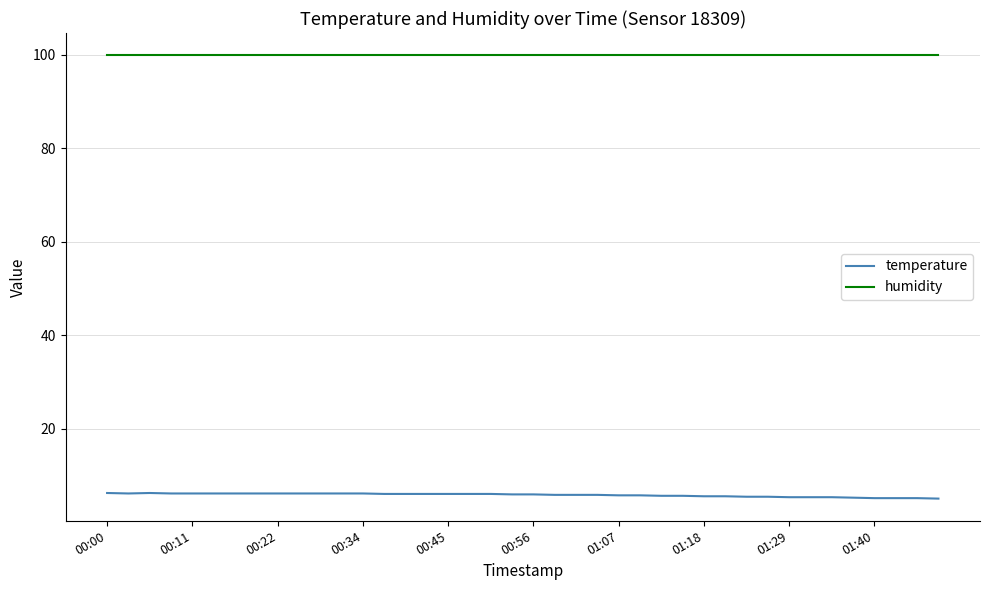

List the series in order of their overall mean, lowest first.

temperature, humidity